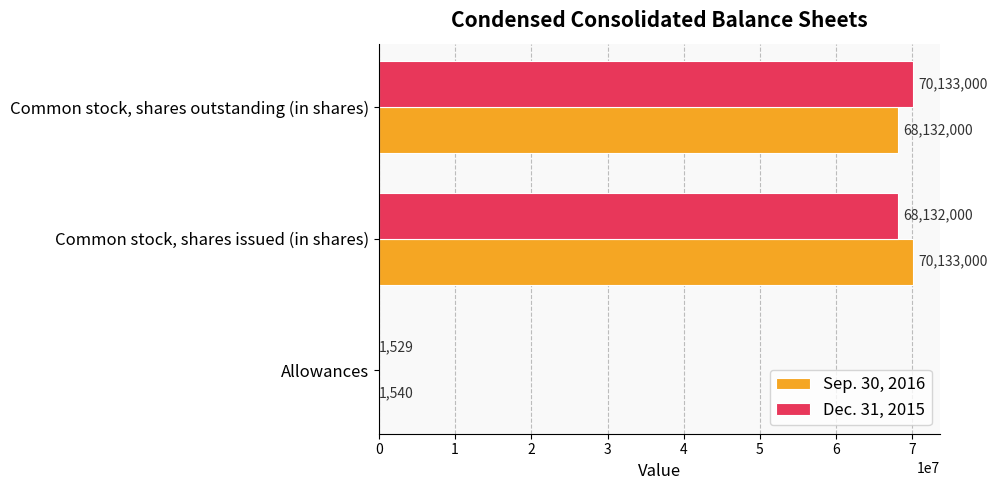

How many data points does each series have?

3